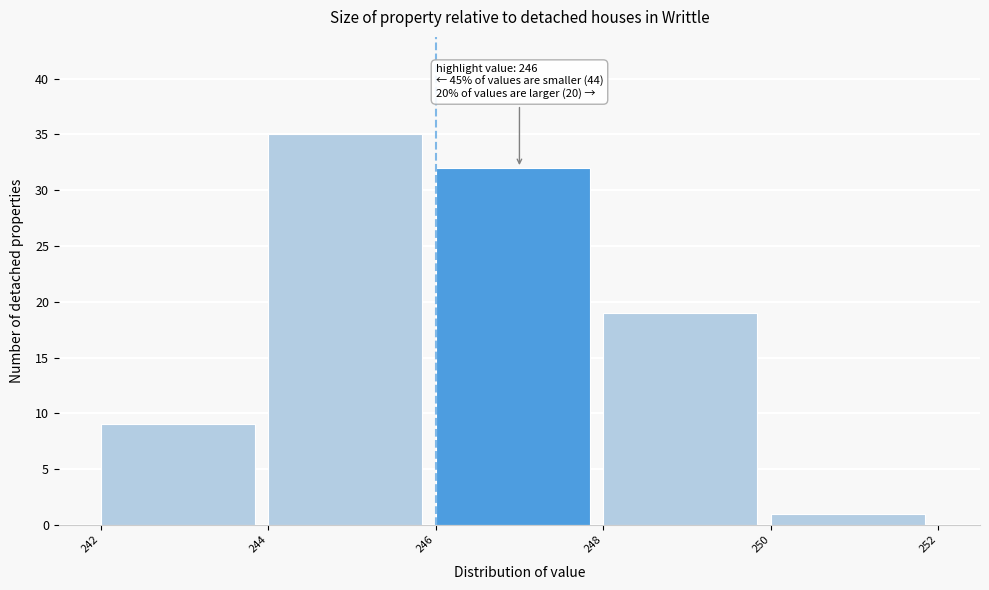

Which range on the x-axis has the tallest bar?

244 to 246